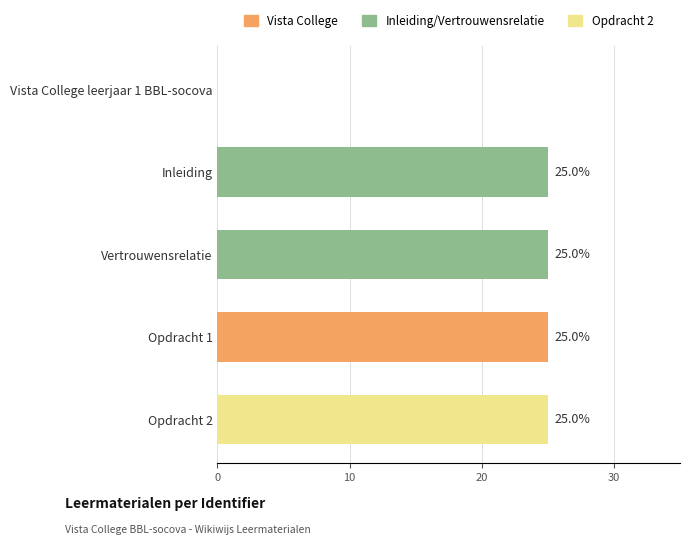

What is the average value?

20